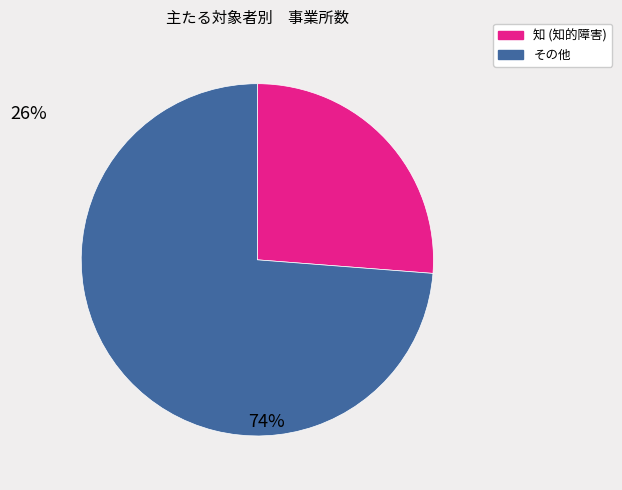

Does any single category account for the majority?

Yes